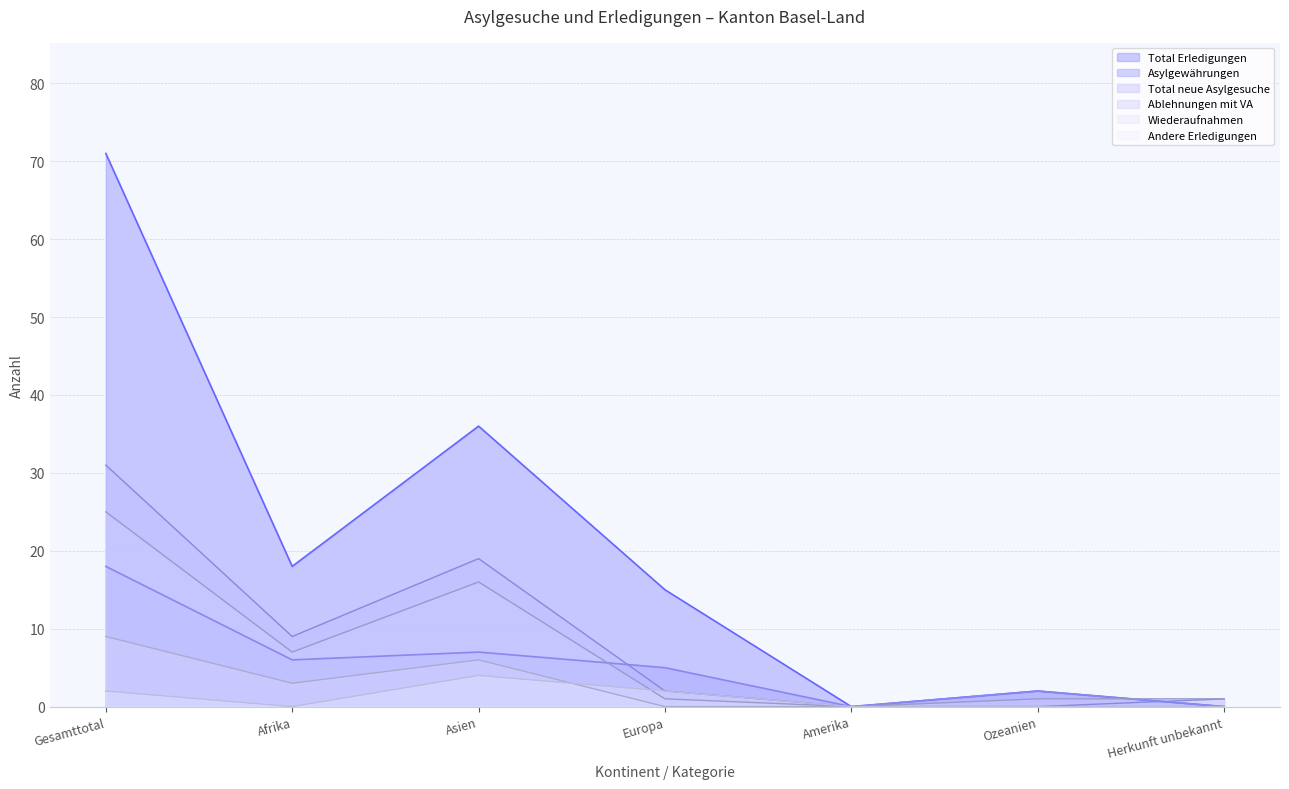

At which category does Asylgewährungen reach its first local peak?

Asien